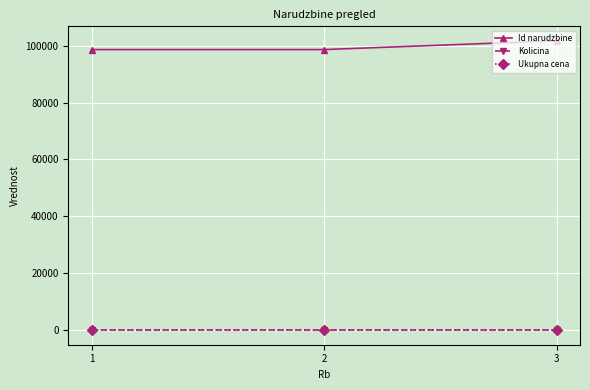

Rank the categories by Id narudzbine value from highest to lowest.

3, 2, 1